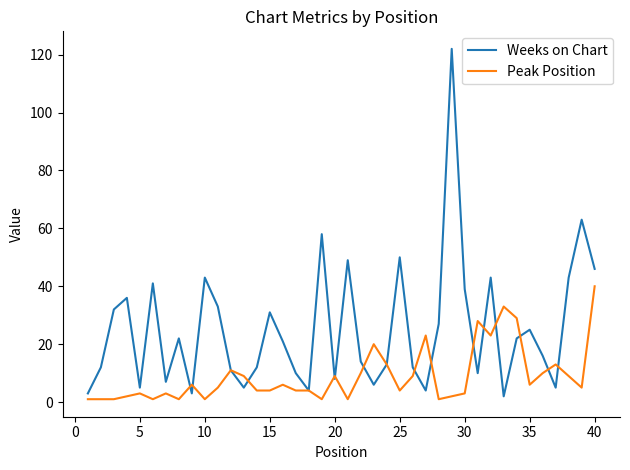

What is the greatest value displayed?

122